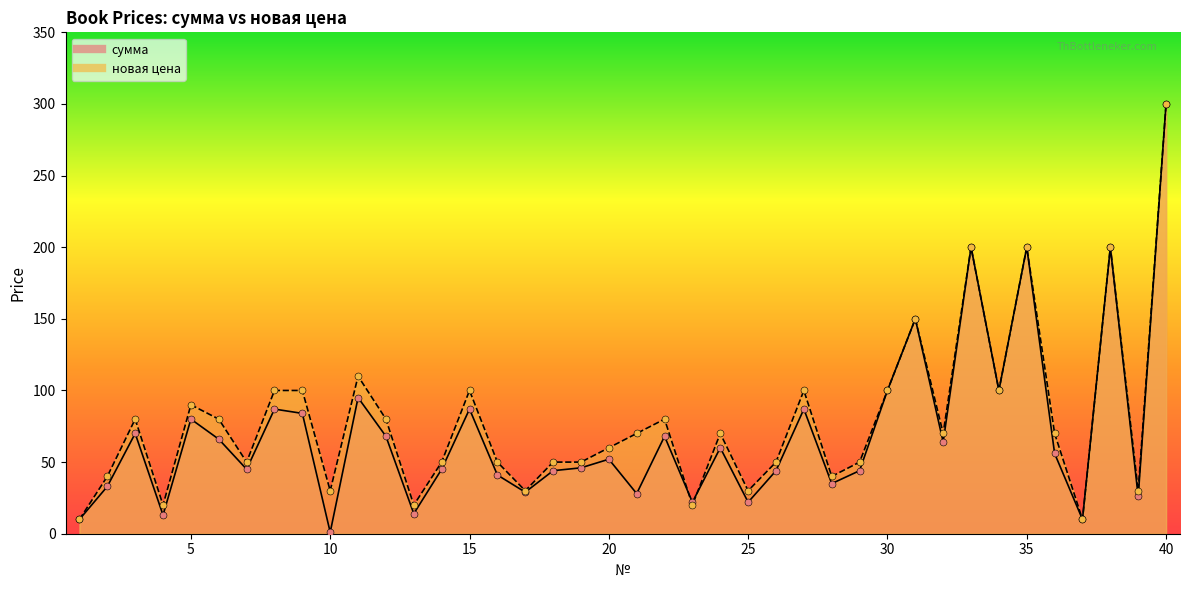

What is the total value across all series at 16?

91